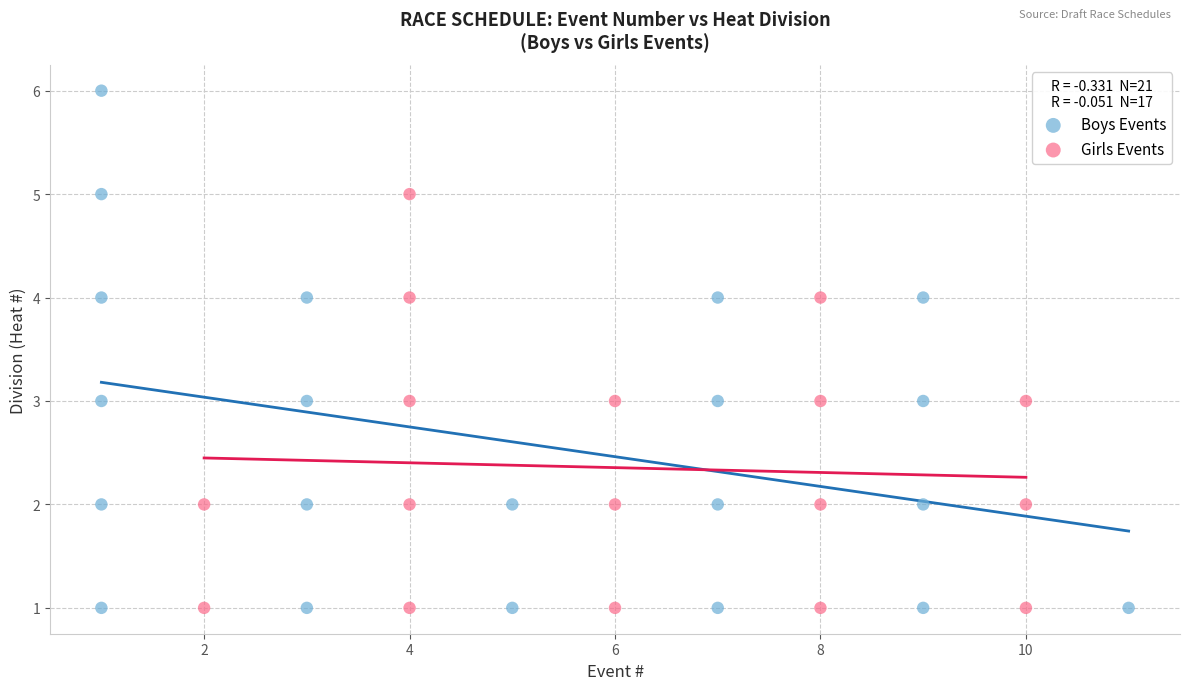

What are all the series names shown in the legend?

Boys Events, Girls Events